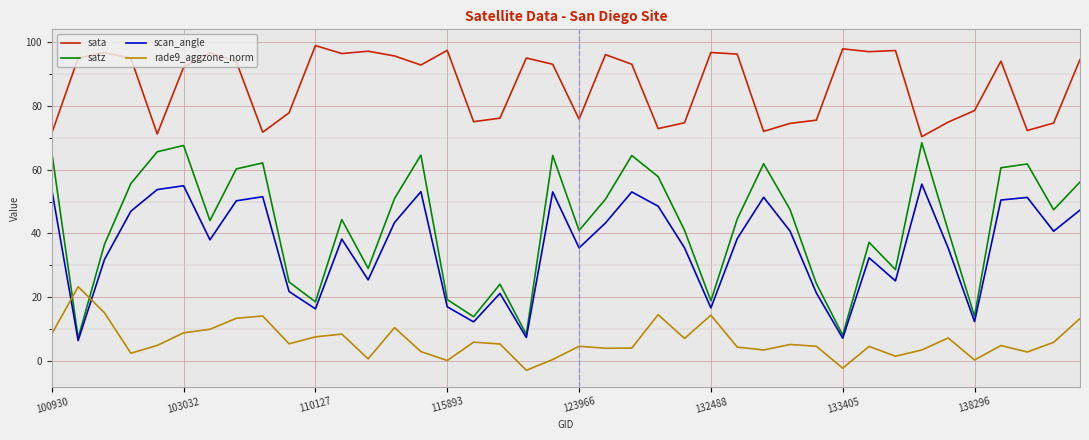

What is the maximum value shown in the chart?

98.9